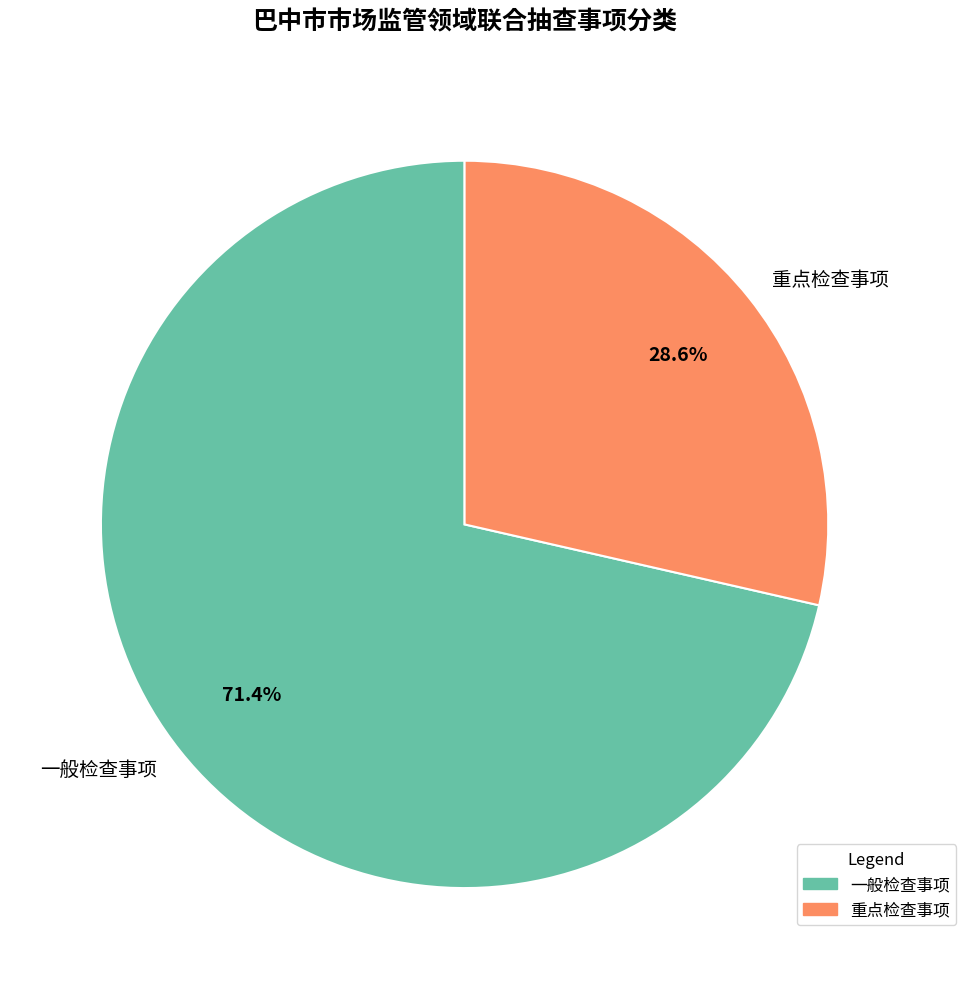

What is the largest slice in the pie chart?

一般检查事项